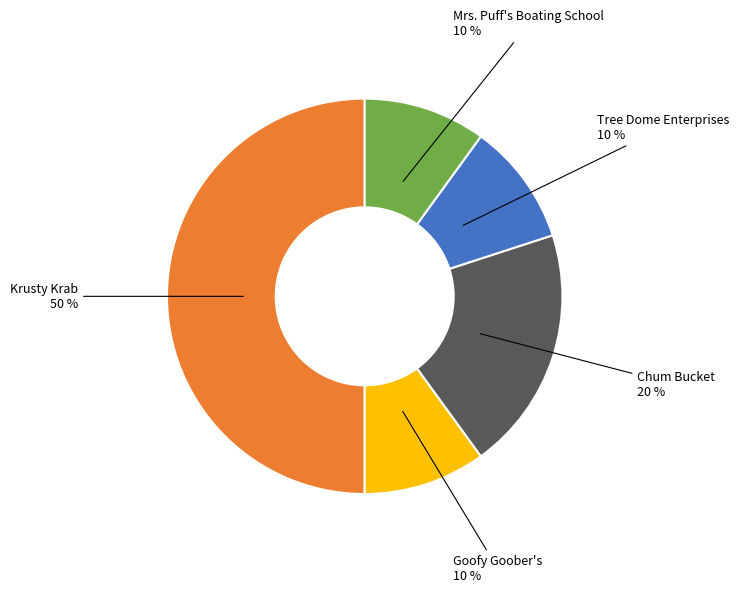

Count the number of slices in the pie.

5